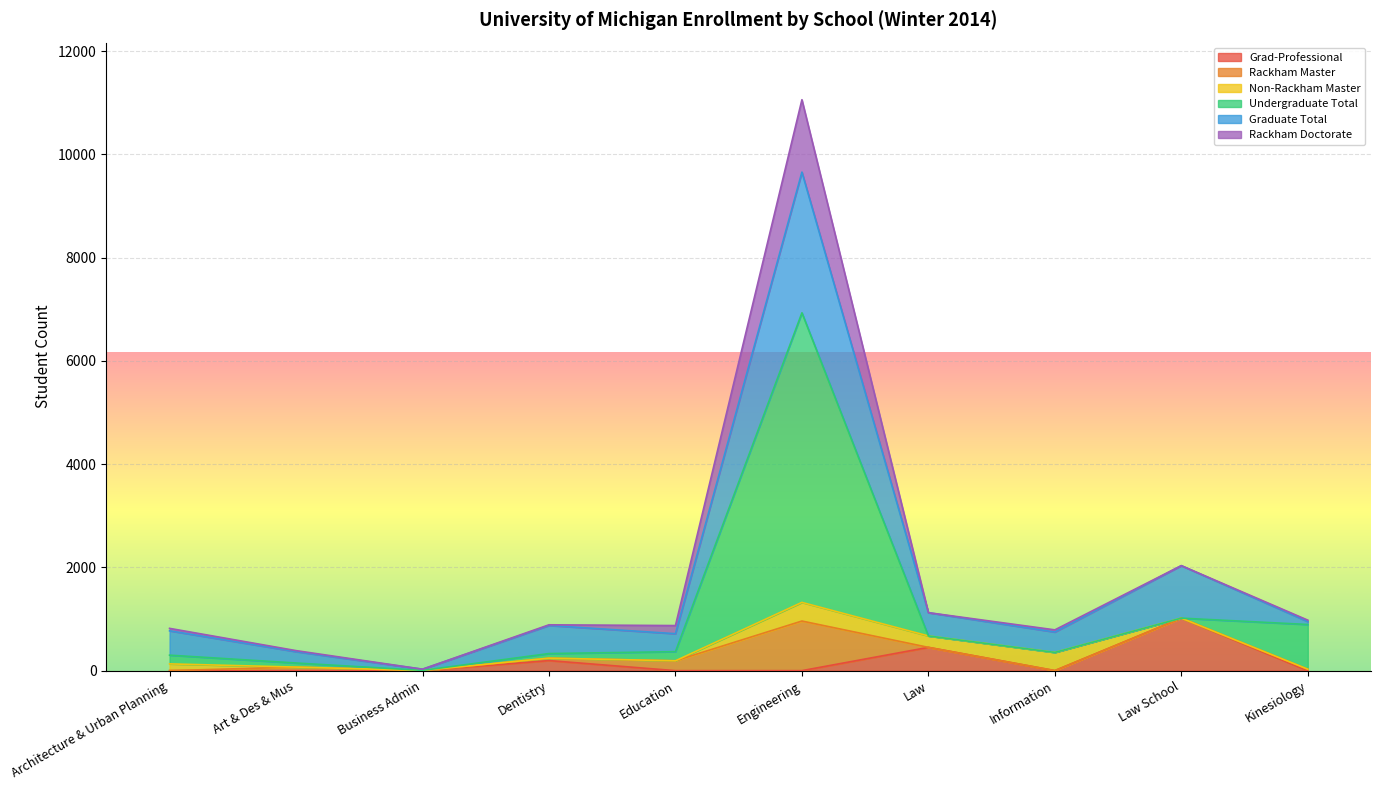

What is the sum of all Rackham Doctorate values?

18980